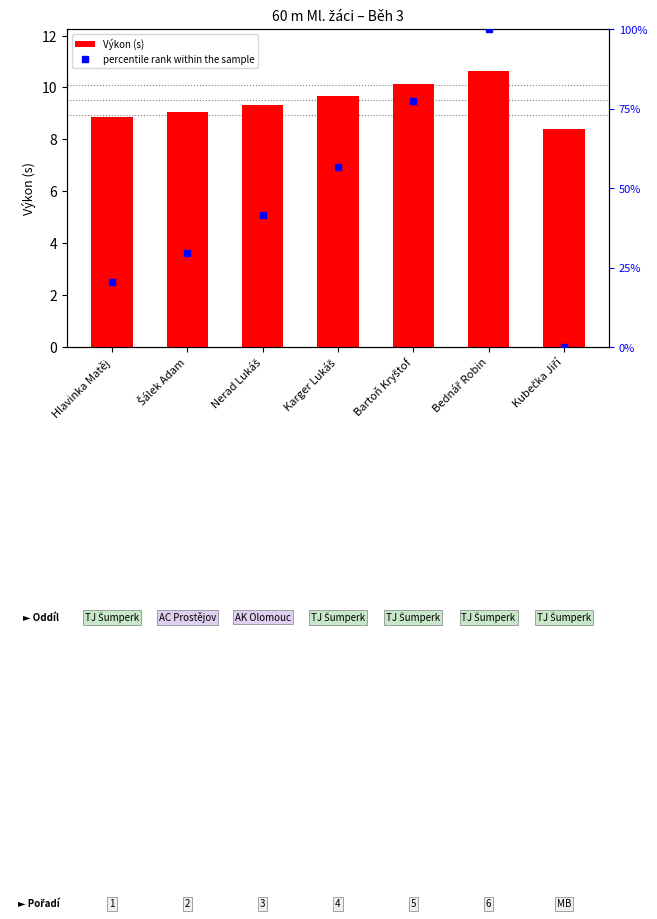

Reading left to right, list all the values displayed in this chart.

Výkon (s): Hlavinka Matěj=8.8	Šálek Adam=9.1	Nerad Lukáš=9.3	Karger Lukáš=9.7	Bartoň Kryštof=10.1	Bednář Robin=10.7	Kubečka Jiří=8.4
percentile rank within the sample: Hlavinka Matěj=20.4	Šálek Adam=29.6	Nerad Lukáš=41.6	Karger Lukáš=56.6	Bartoň Kryštof=77.4	Bednář Robin=100.0	Kubečka Jiří=0.0